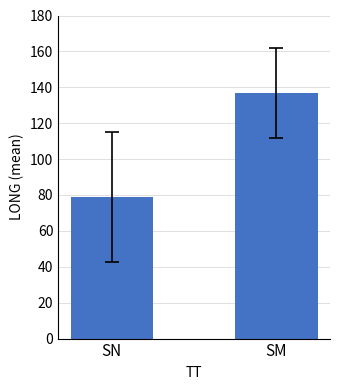

What is the difference between the values at SN and SM?

58.0